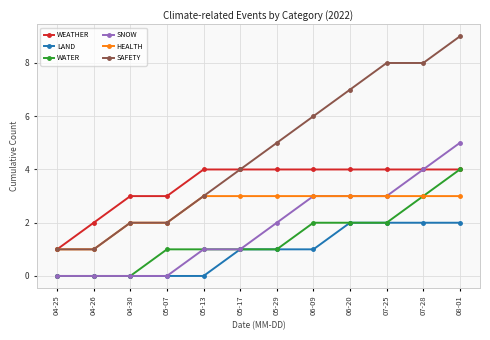

What is the sum of all WEATHER values?

41